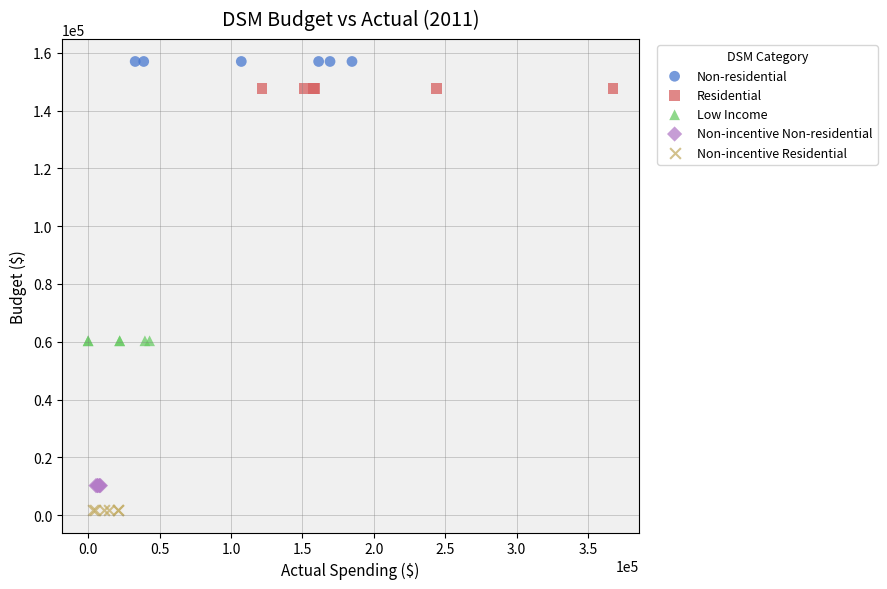

What are all the series names shown in the legend?

Non-residential, Residential, Low Income, Non-incentive Non-residential, Non-incentive Residential